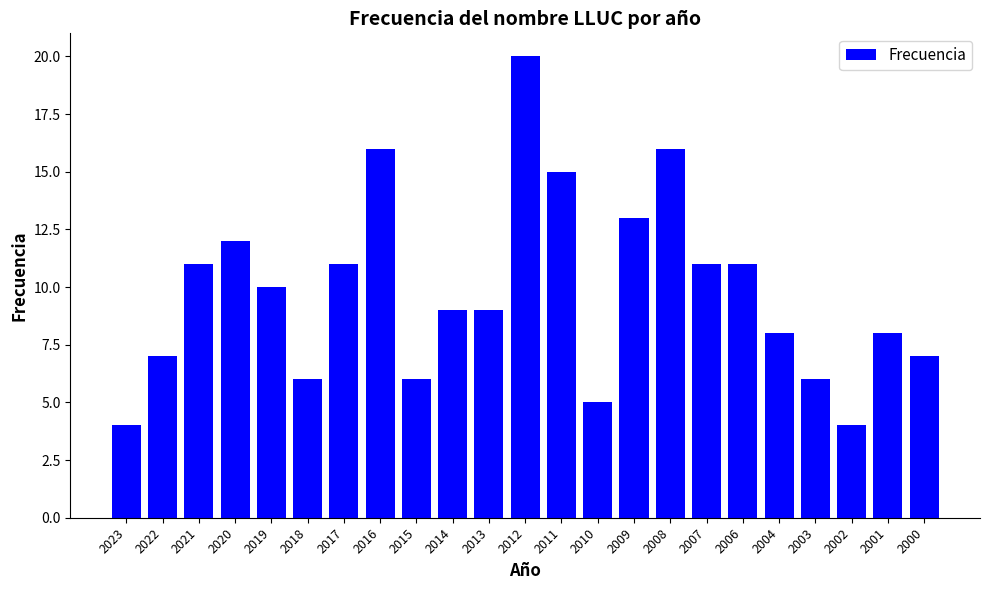

At which category does the chart reach its peak across all series?

2012